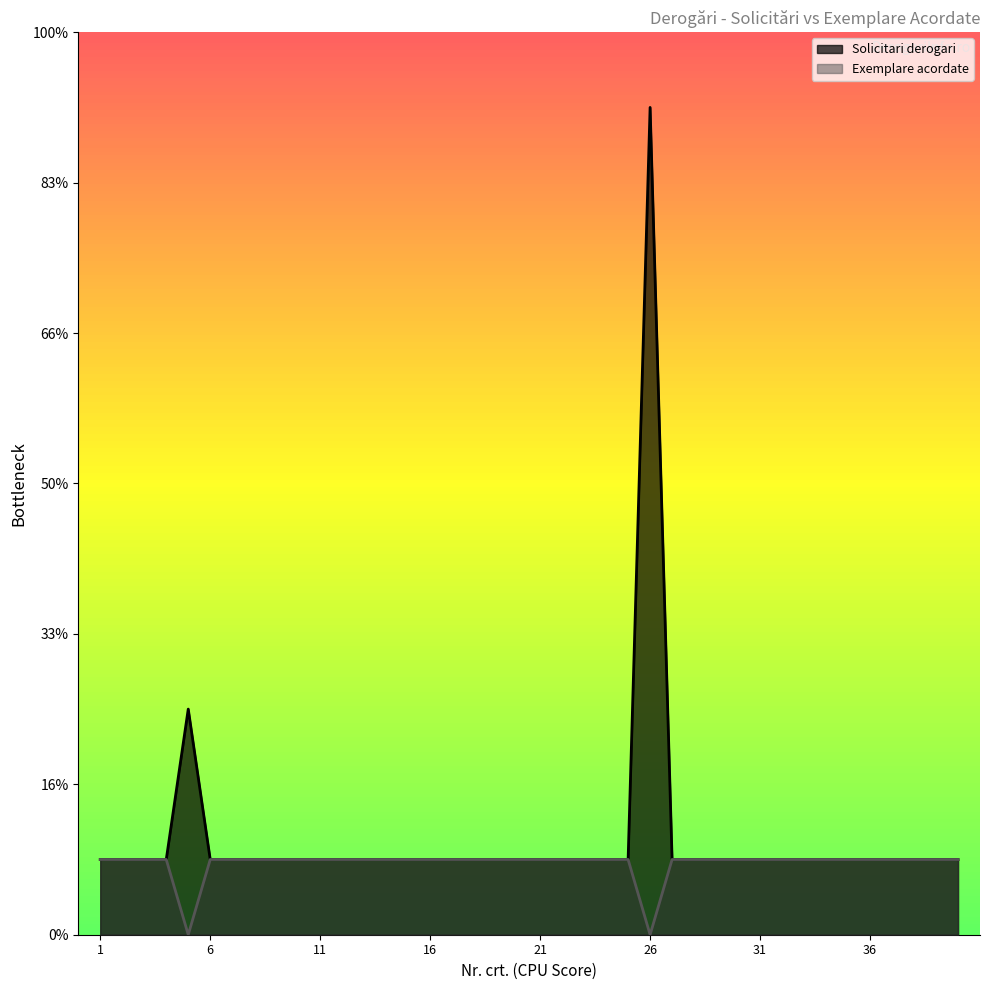

How many interior local valleys does the Exemplare acordate series have?

2